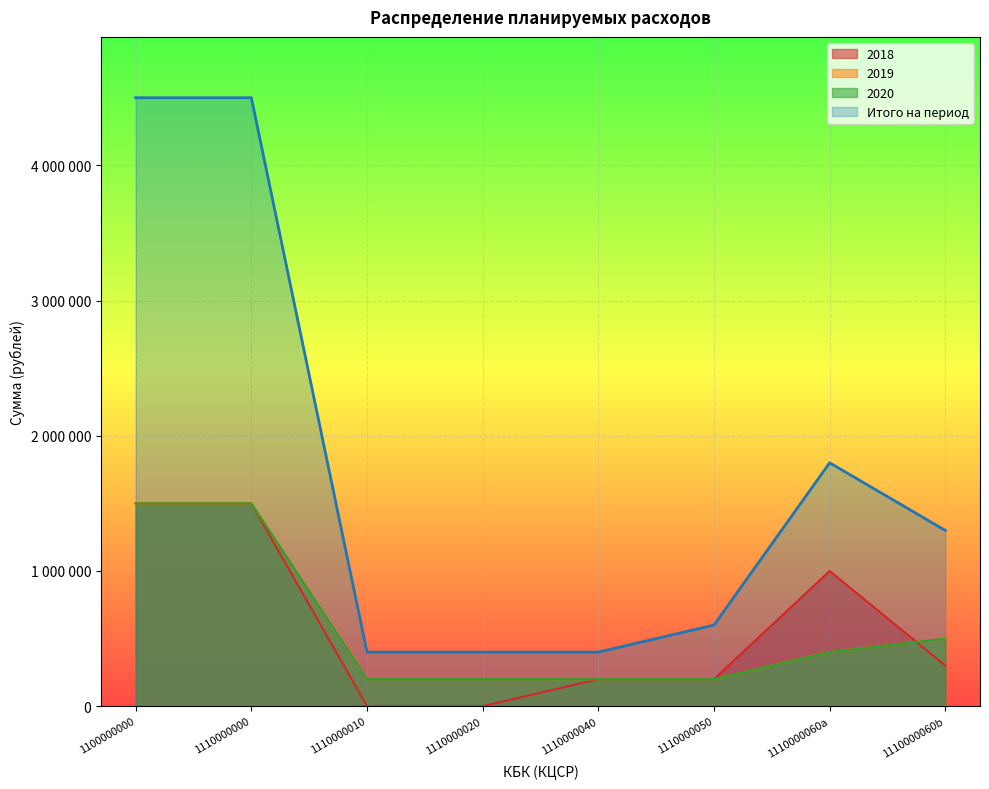

True or false: 2020 and Итого на период intersect in this chart.

False